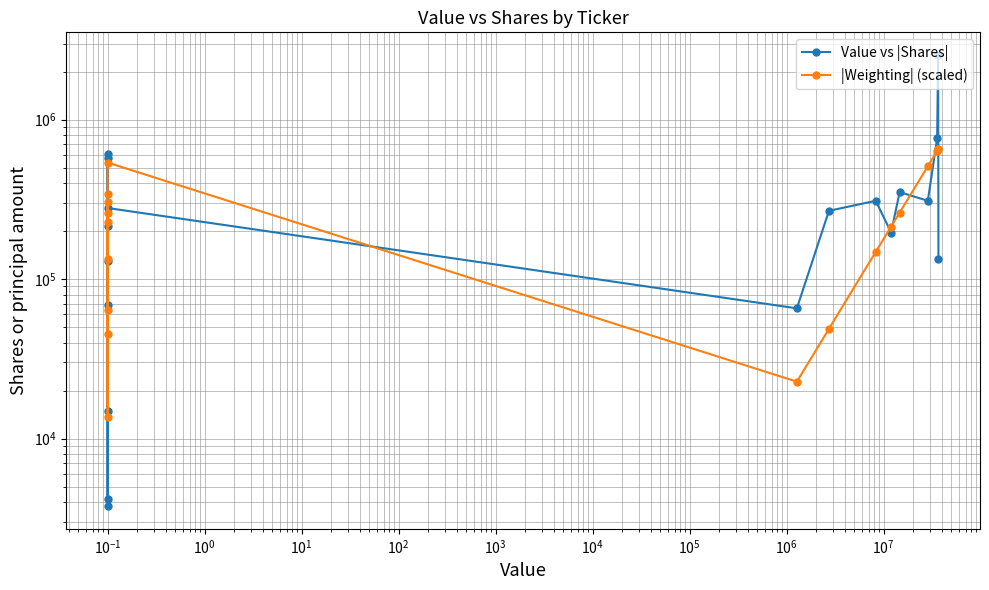

List the series in order of their peak value, highest first.

Value vs |Shares|, |Weighting| (scaled)